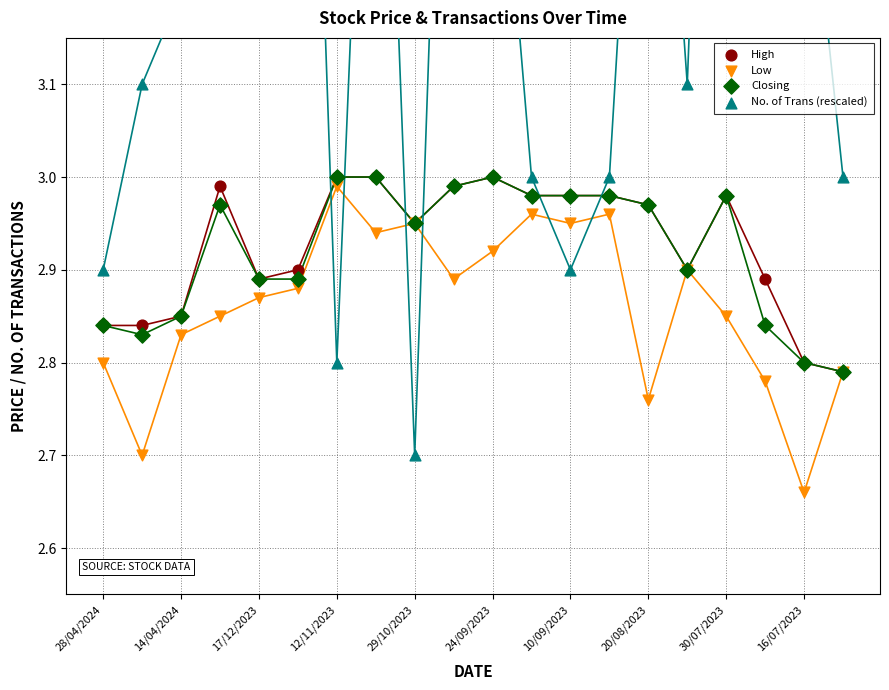

Which series contains the highest Y value?

No. of Trans (rescaled)